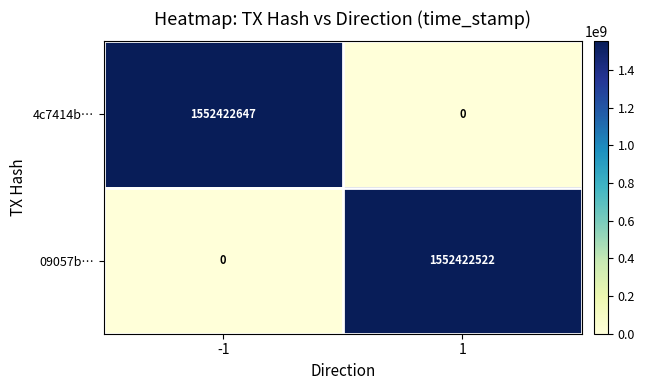

At which category is the sum across all series the highest?

-1